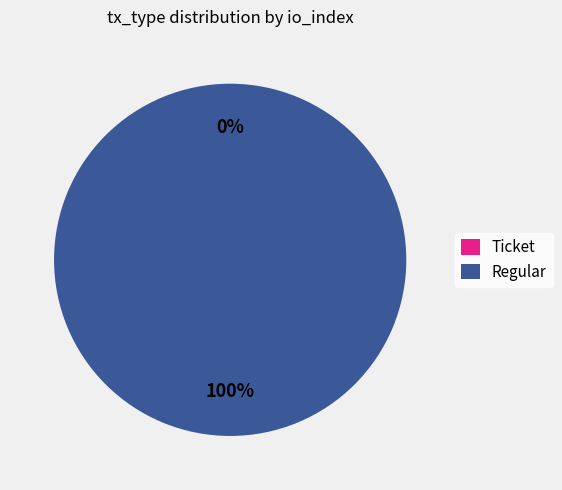

What is the largest slice in the pie chart?

Regular